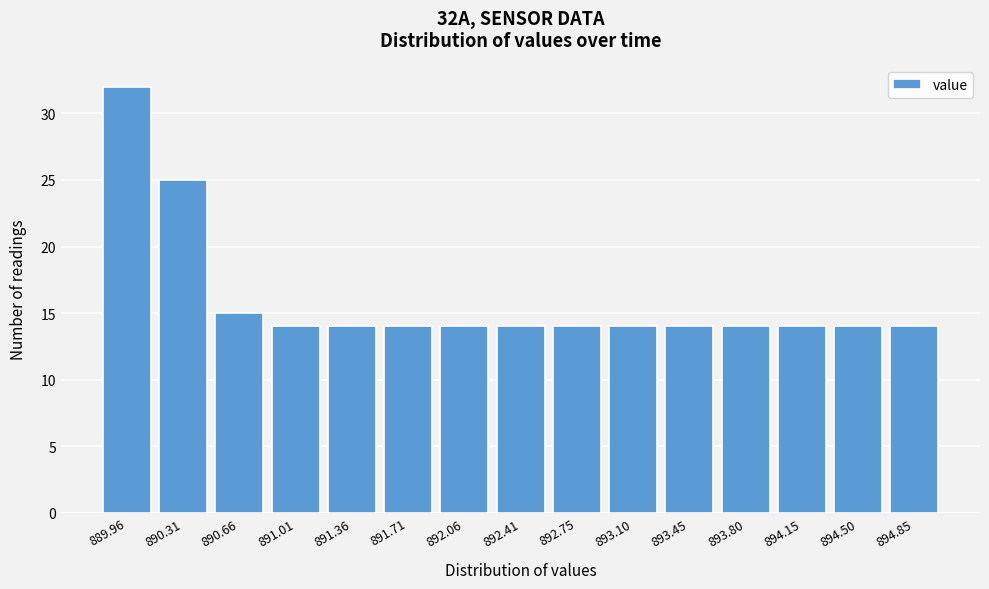

Reading left to right, transcribe all the data shown in this chart.

889.96=32	890.31=25	890.66=15	891.01=14	891.36=14	891.71=14	892.06=14	892.41=14	892.75=14	893.10=14	893.45=14	893.80=14	894.15=14	894.50=14	894.85=14